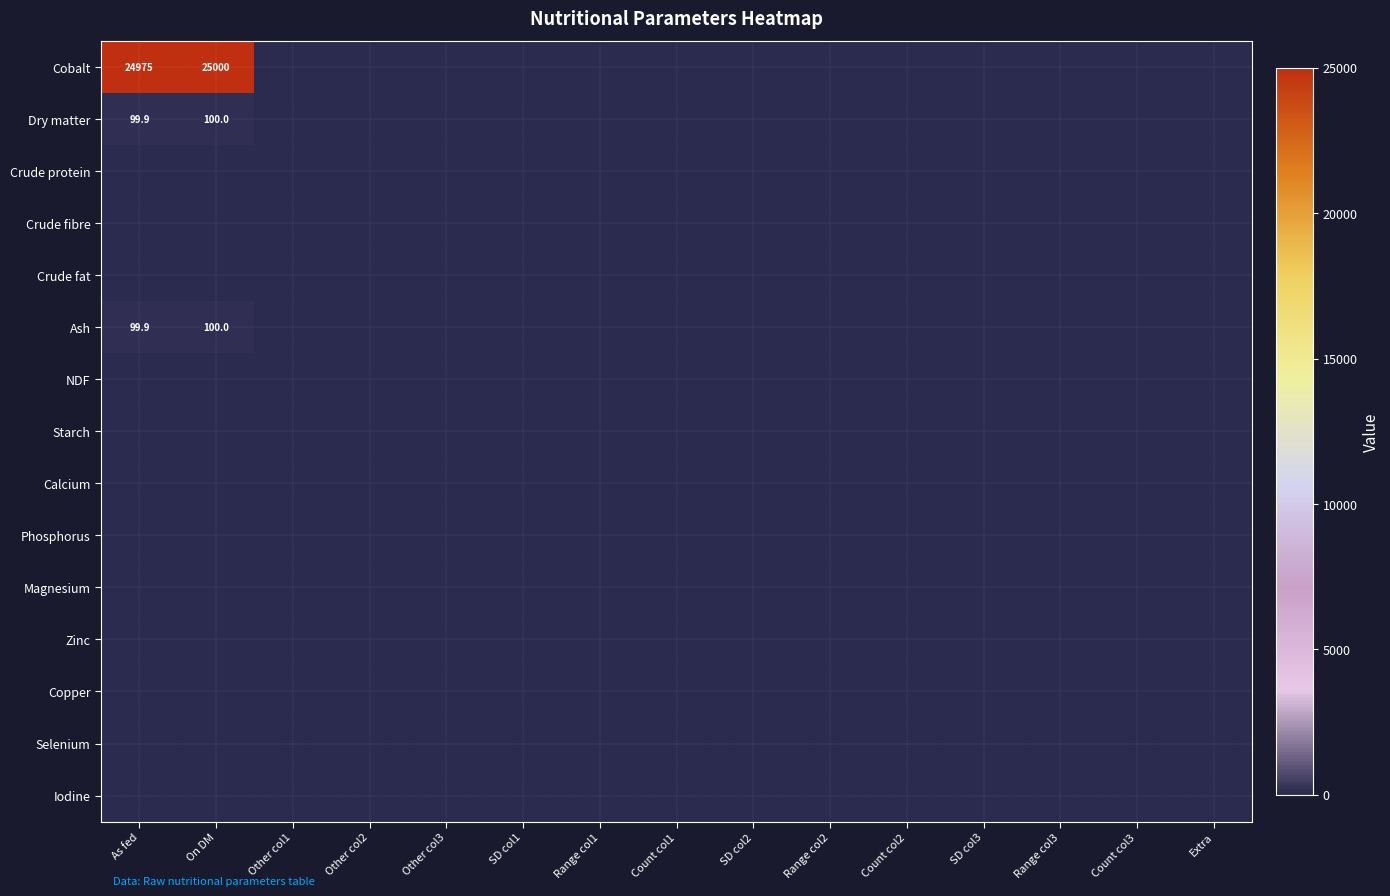

True or false: Ash has a value of 100.0 at On DM.

True